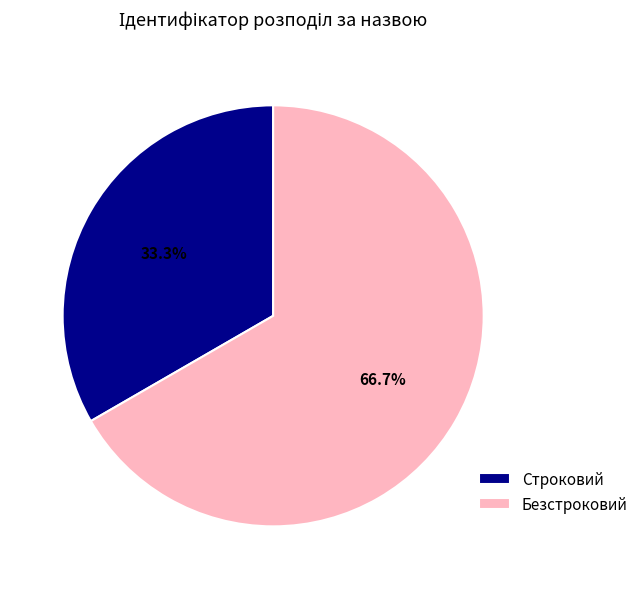

How much of the chart is everything except Безстроковий?

33.3%